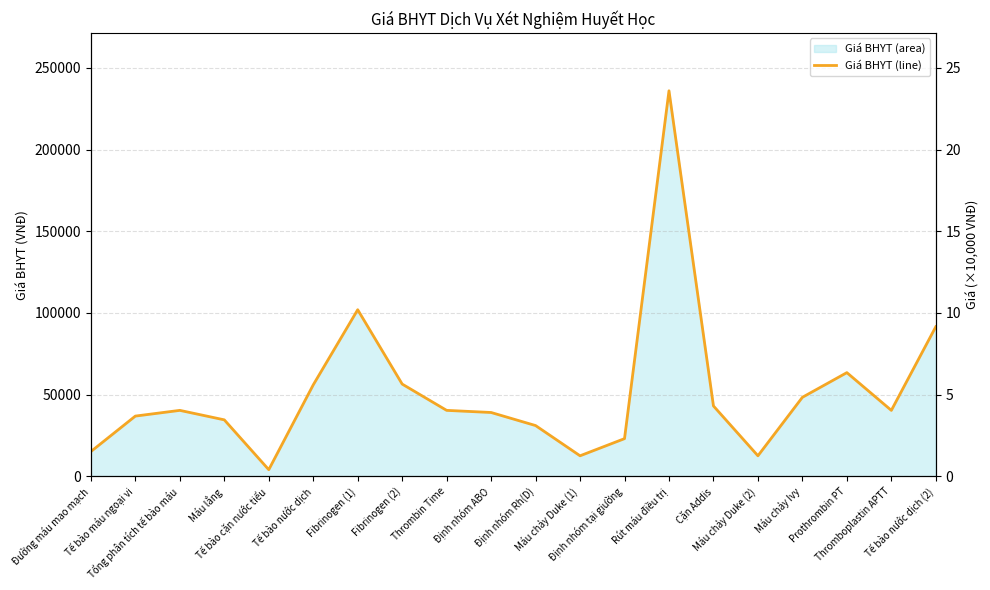

At which label does the data first exceed 40400?

Tế bào nước dịch